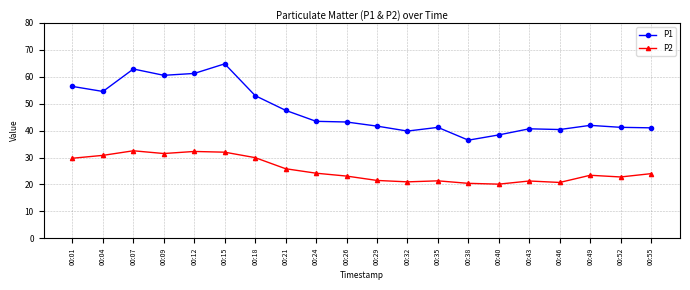

Is the value of P2 at 00:35 greater than the value of P1 at 00:12?

No